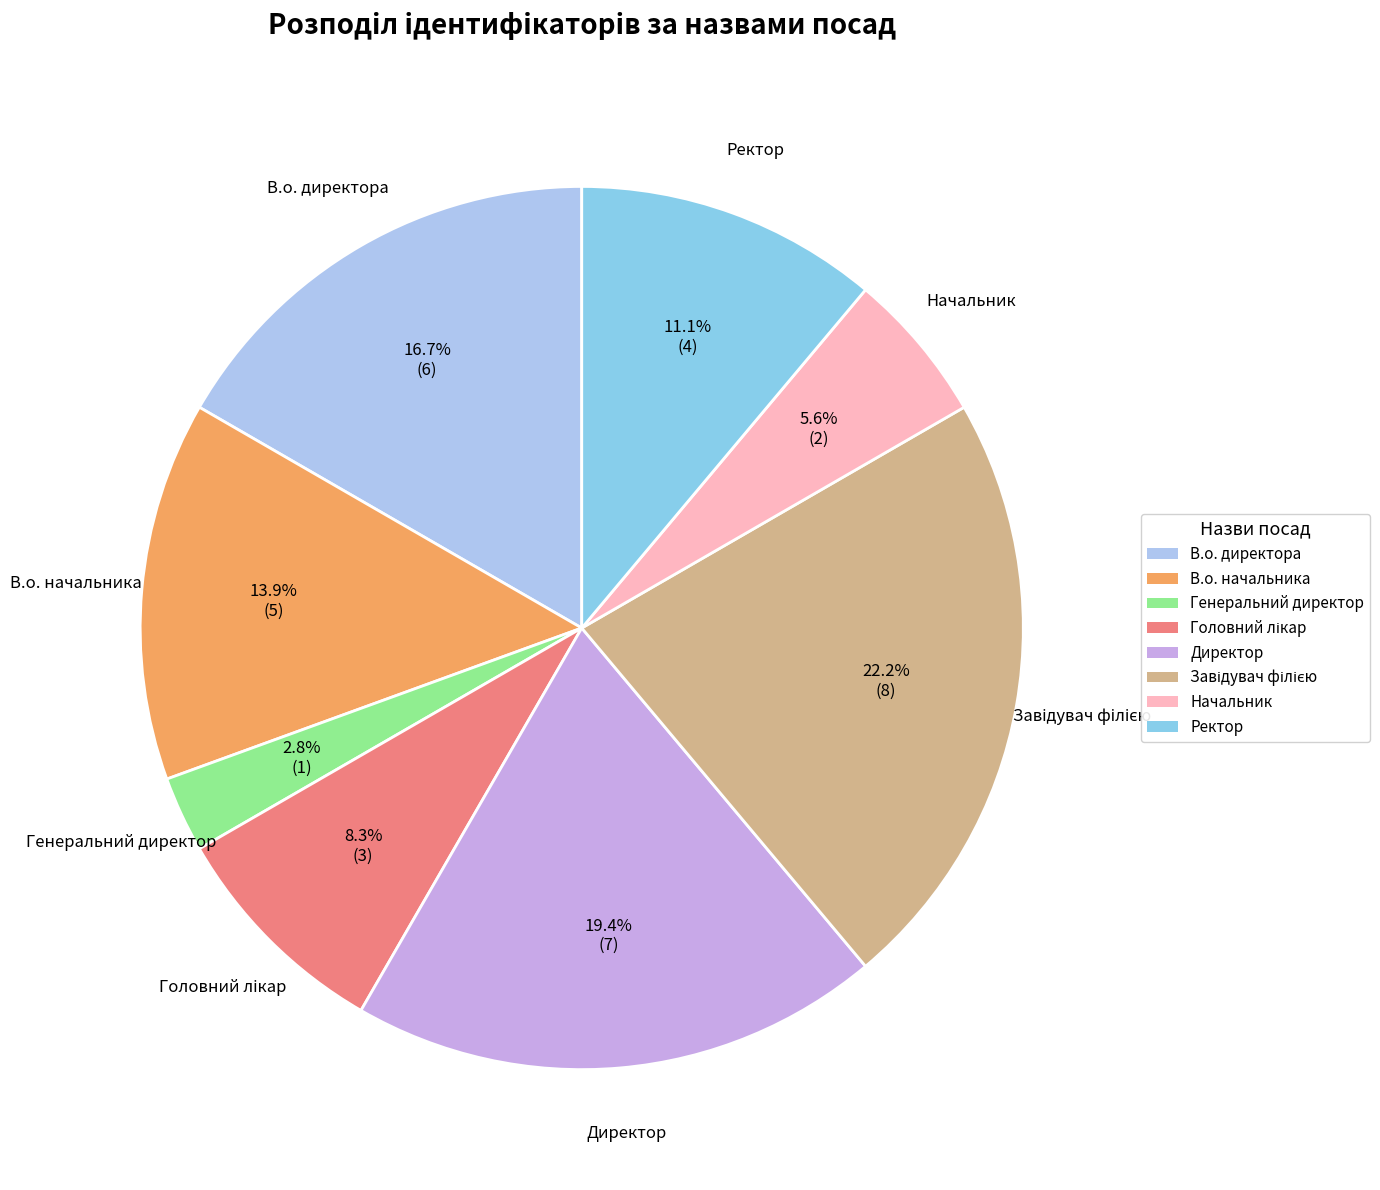

True or false: Генеральний директор accounts for 16% of the total.

False